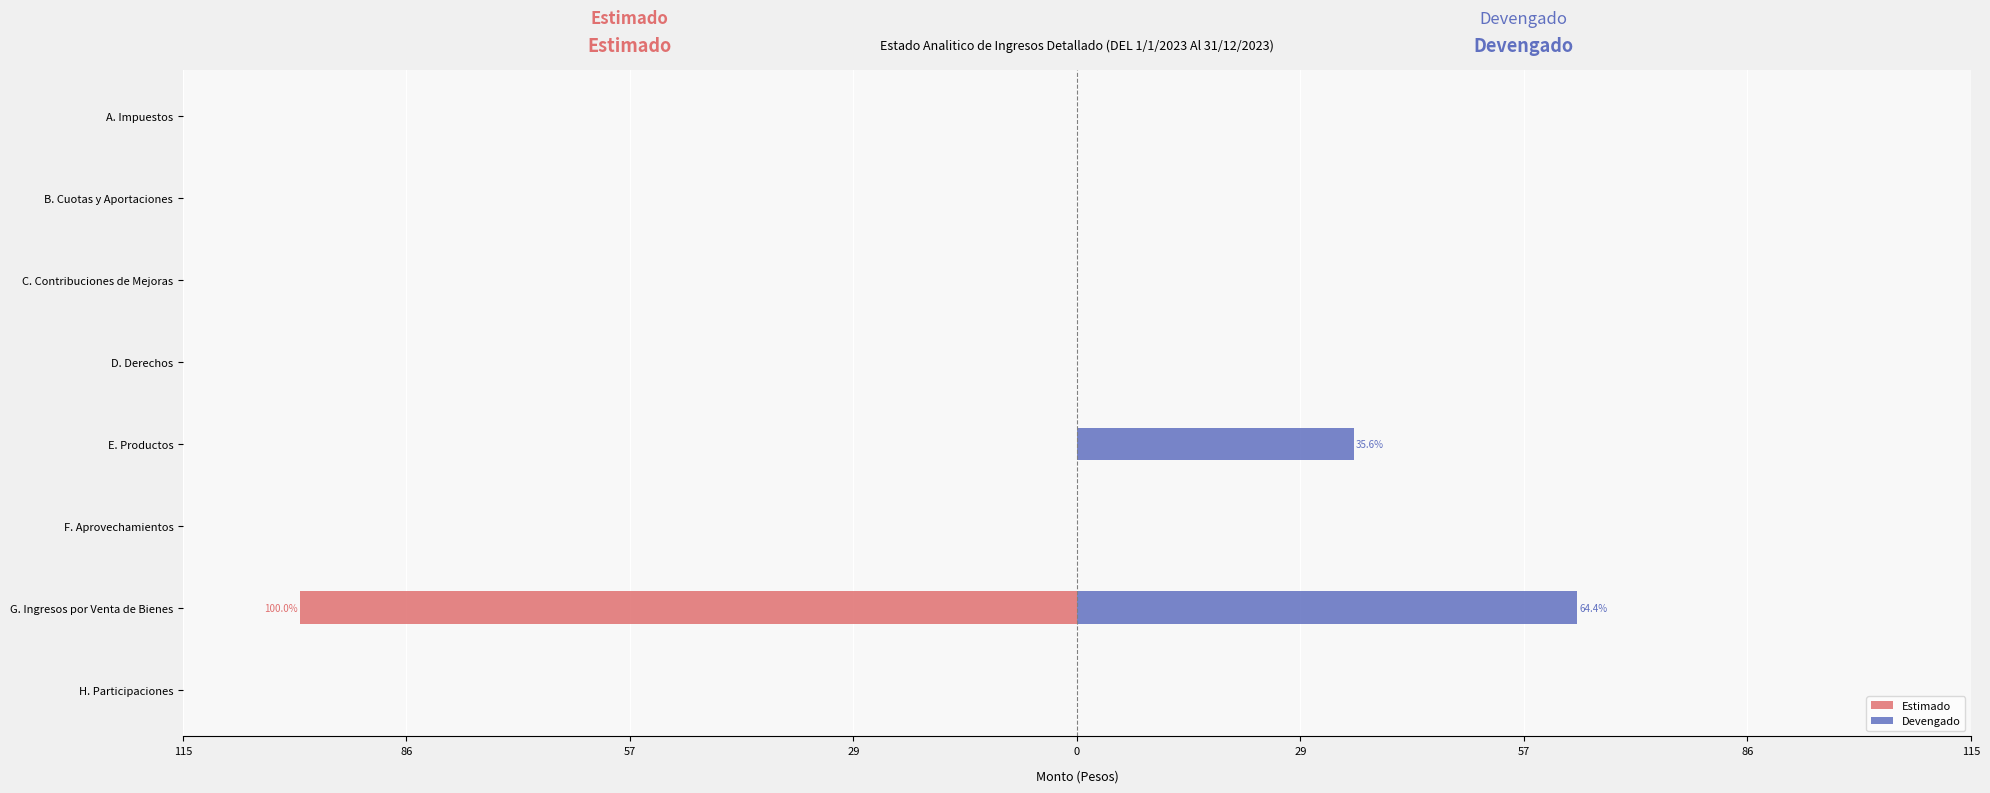

How many bars are there in total?

16